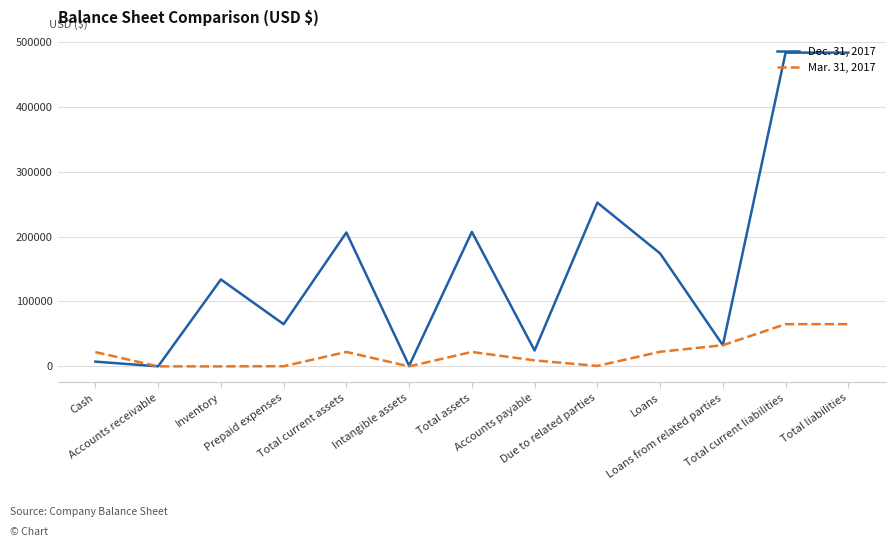

At Accounts receivable, list the series in order from largest to smallest.

Dec. 31, 2017, Mar. 31, 2017